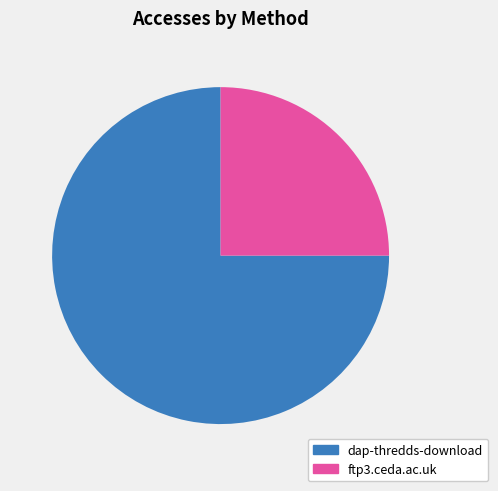

Is there a majority slice in this chart?

Yes